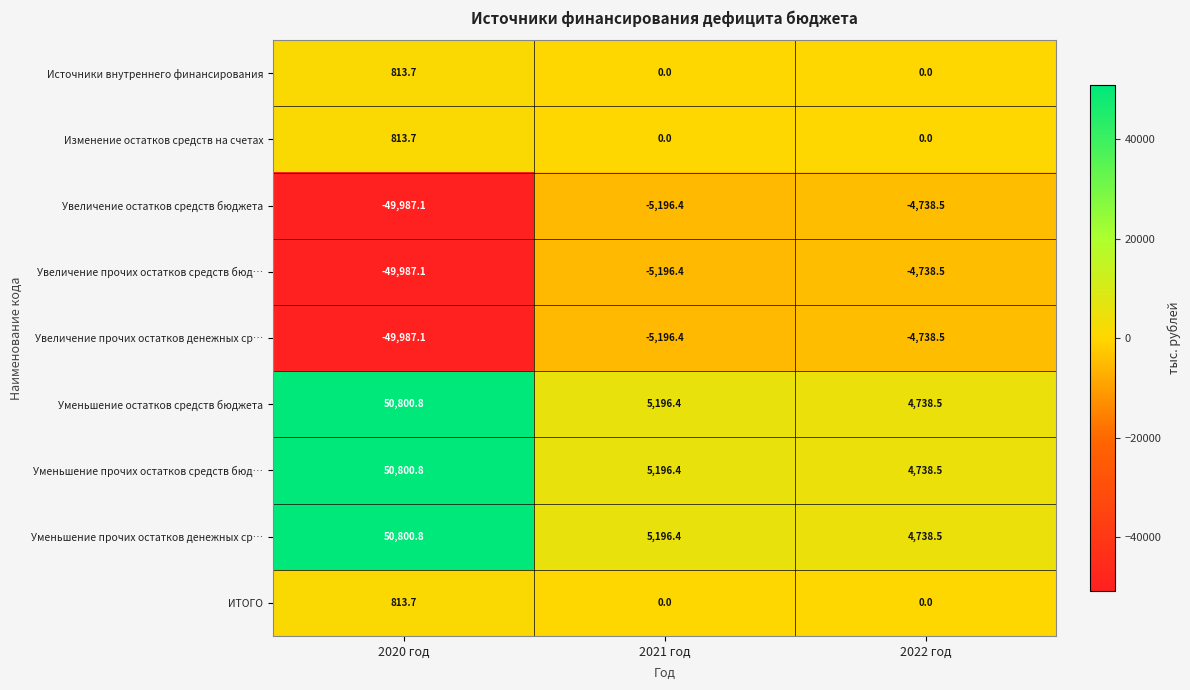

What is the lowest value of the Увеличение прочих остатков денежных ср… series?

-49987.1